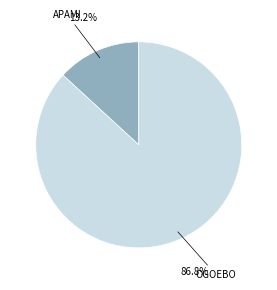

Is there a majority slice in this chart?

Yes